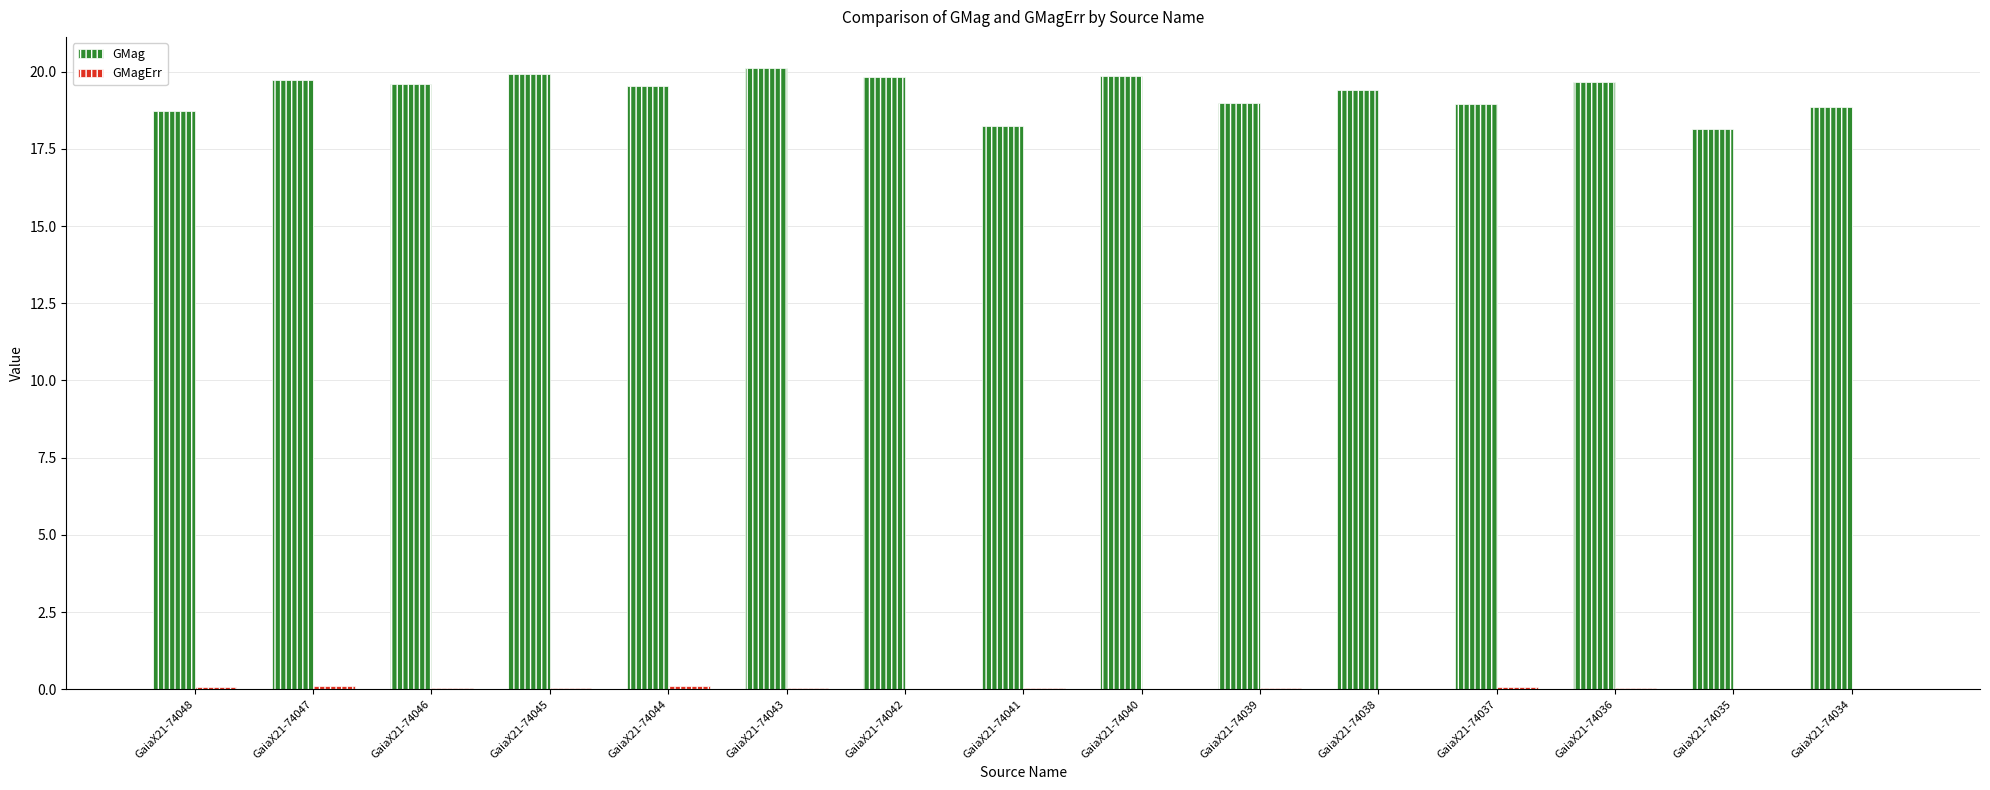

The GMag series shows 19.4 at GaiaX21-74038. True or false?

True